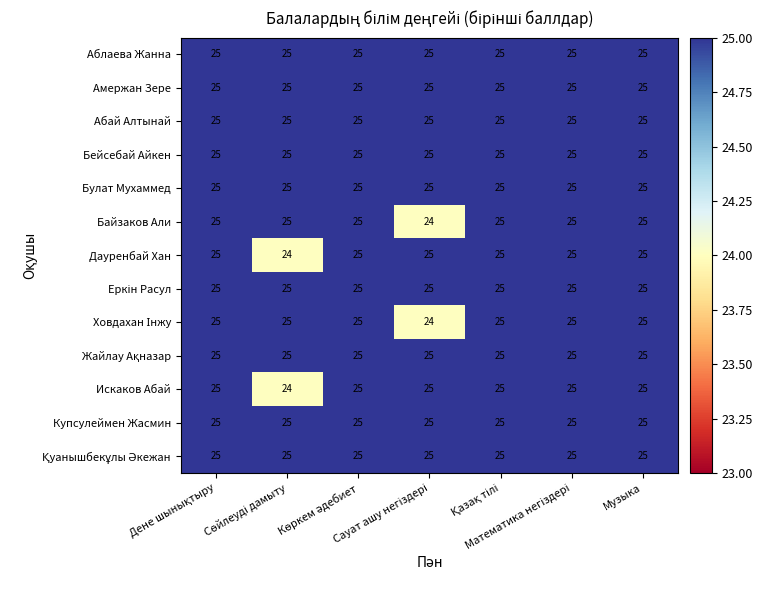

What is the greatest value displayed?

25